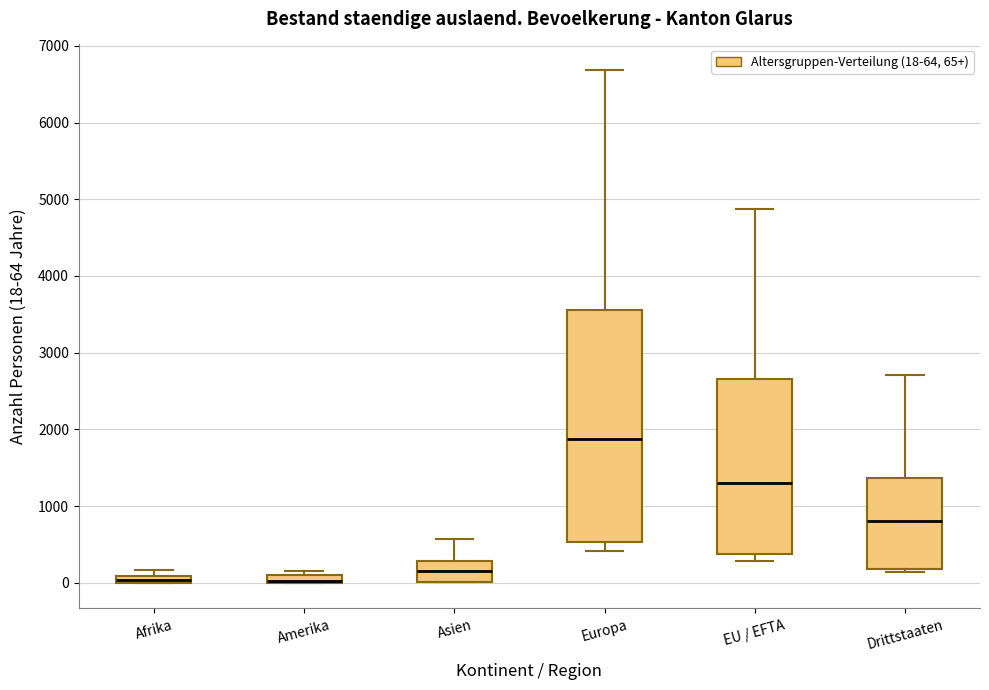

Where is the lower edge of the box for Asien on the y-axis? The values are not printed on the chart, so give them approximately, as read against the axis.

0